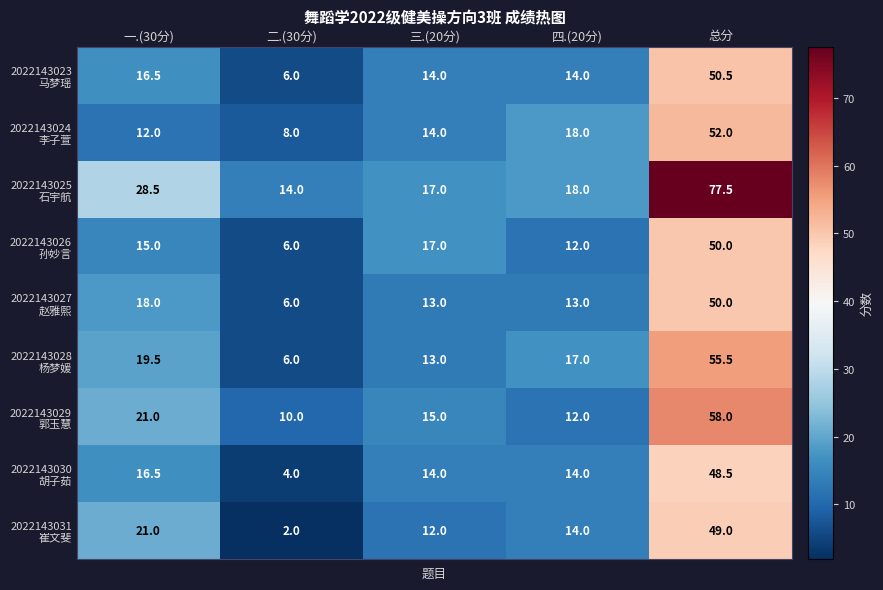

What is the difference between the highest and lowest values at 总分?

29.0